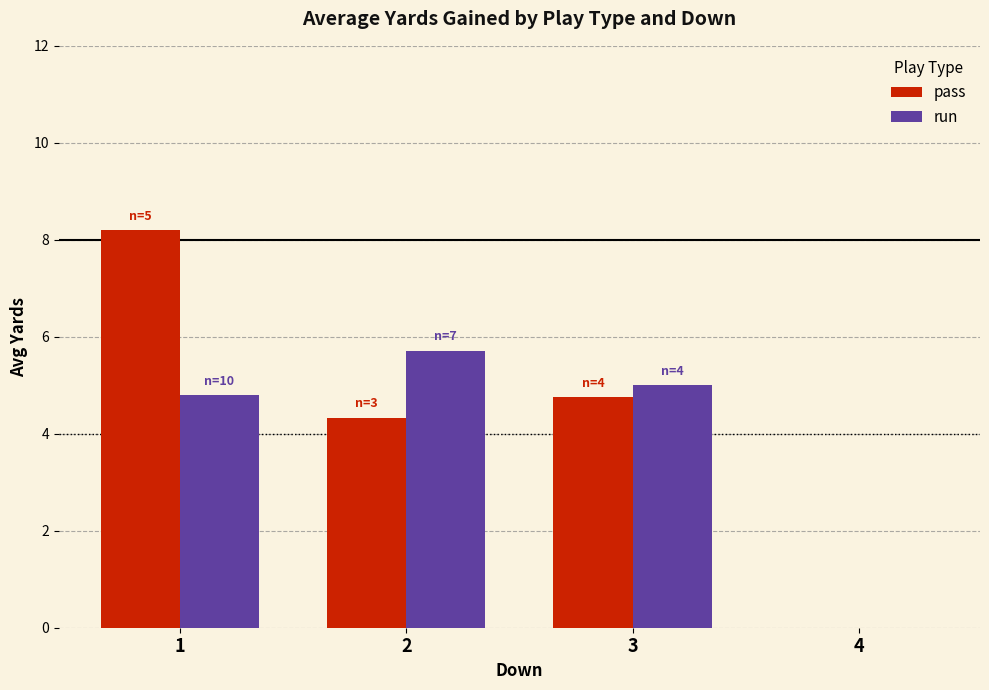

How many positive values does the pass series have?

3